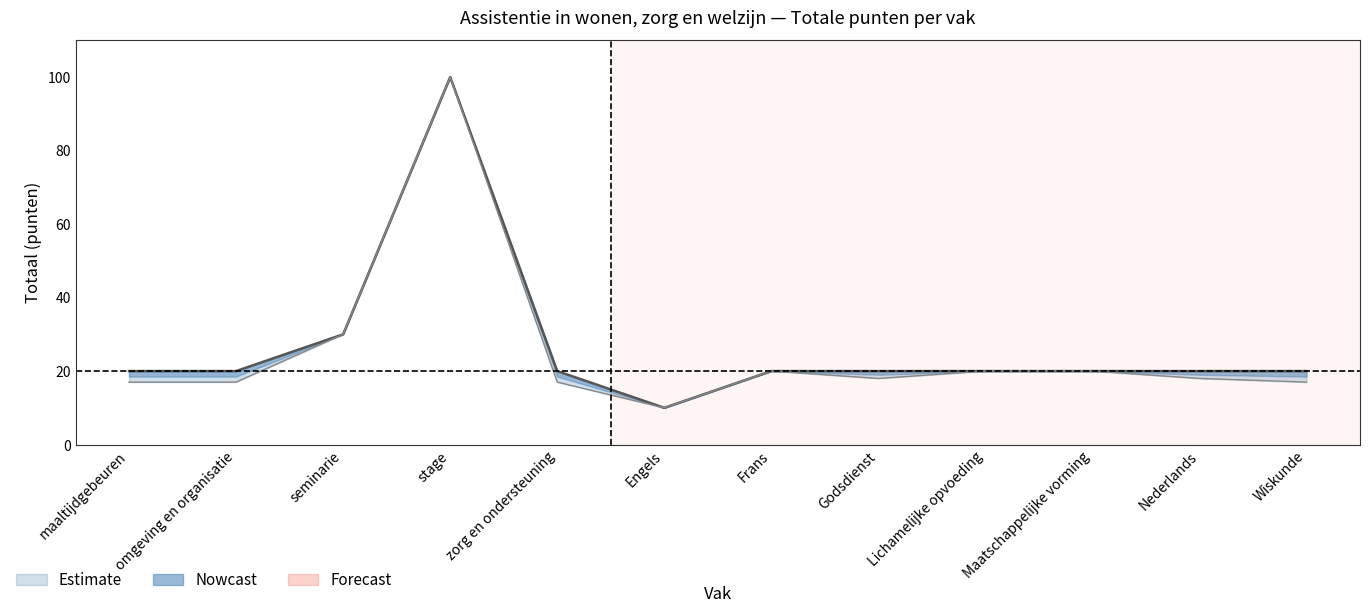

What is the label of the 6th point from the right?

Frans